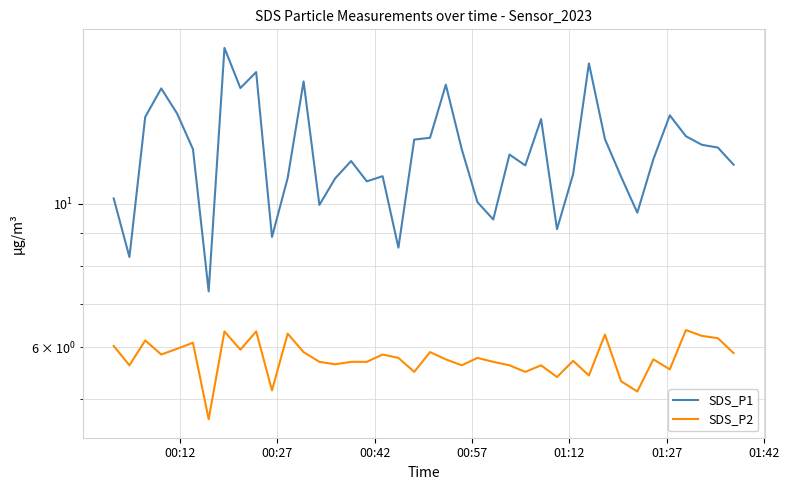

Which series has the largest total across all categories?

SDS_P1